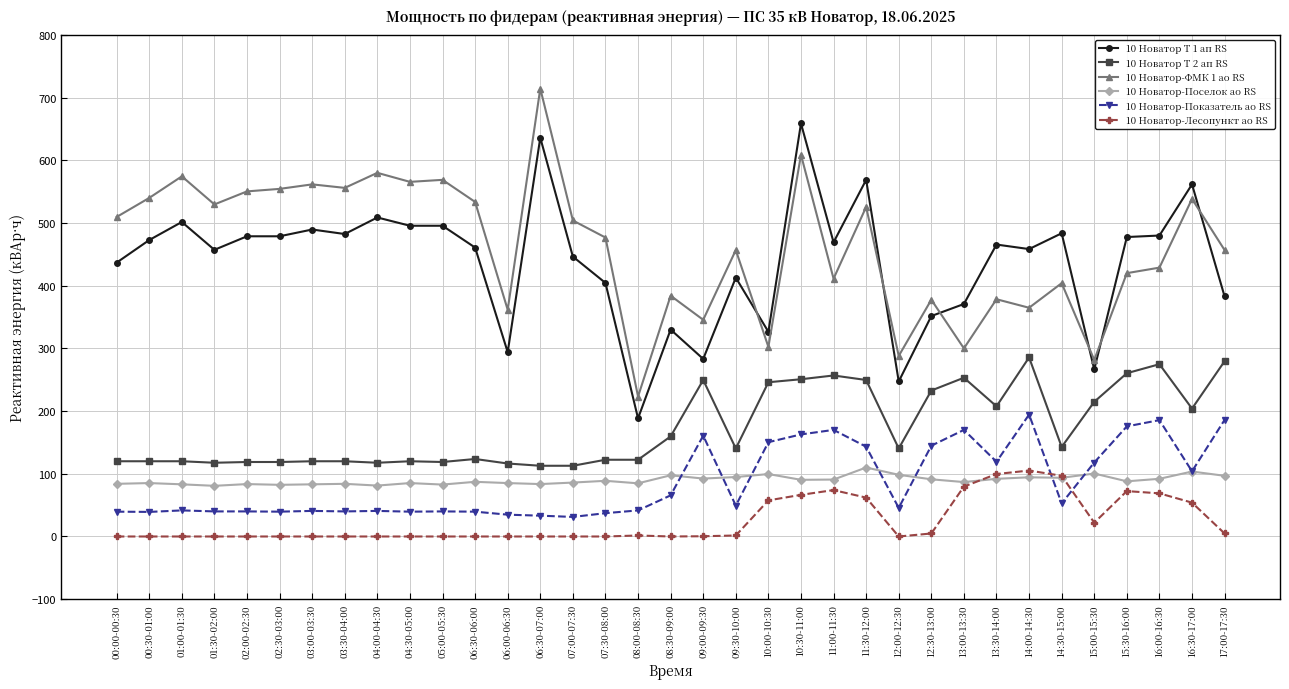

The value of 10 Новатор Т 1 ап RS at 13:00-13:30 is 370.8. True or false?

True